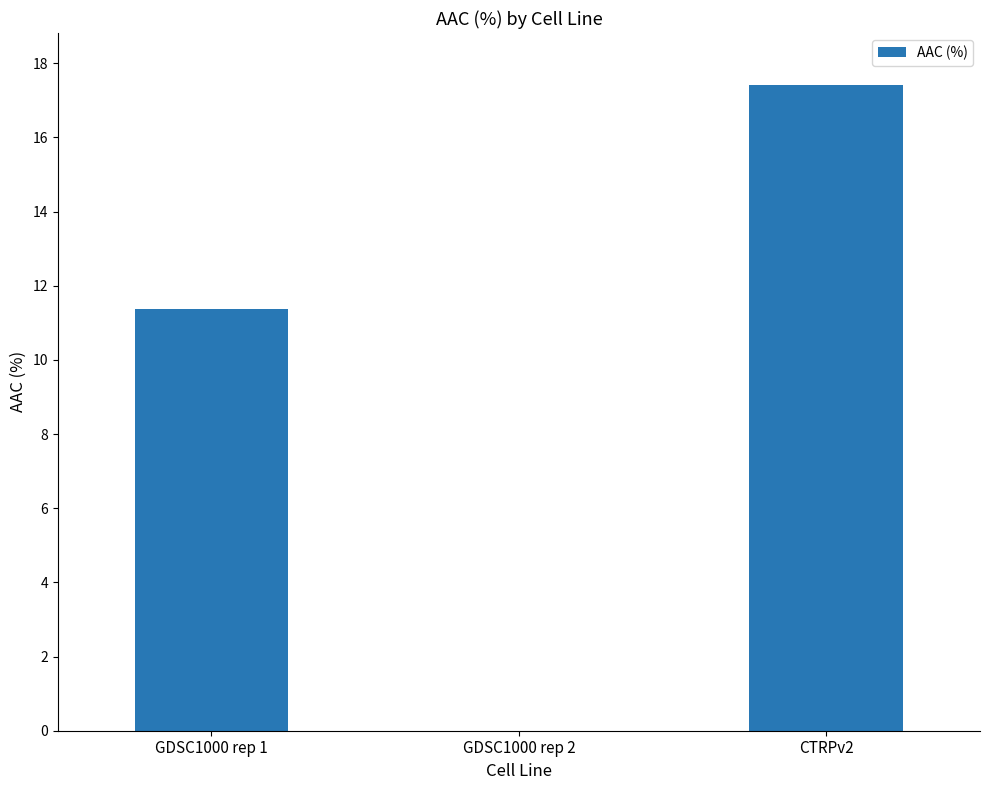

How many distinct data groups are displayed?

1